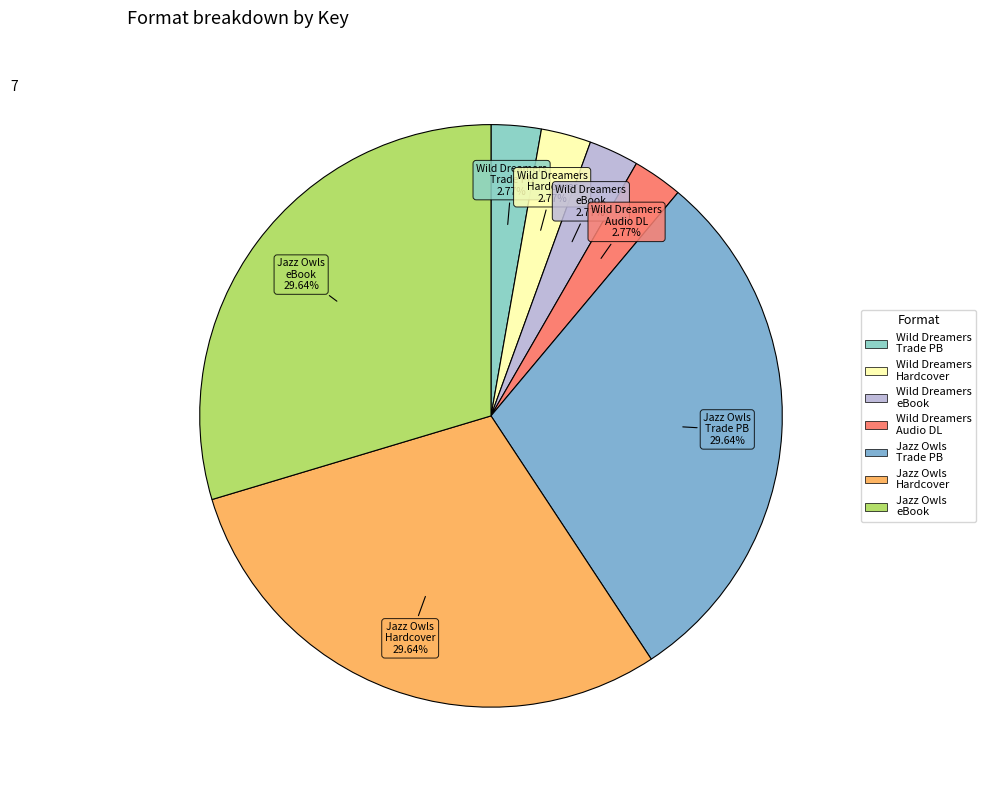

Is there a majority slice in this chart?

No